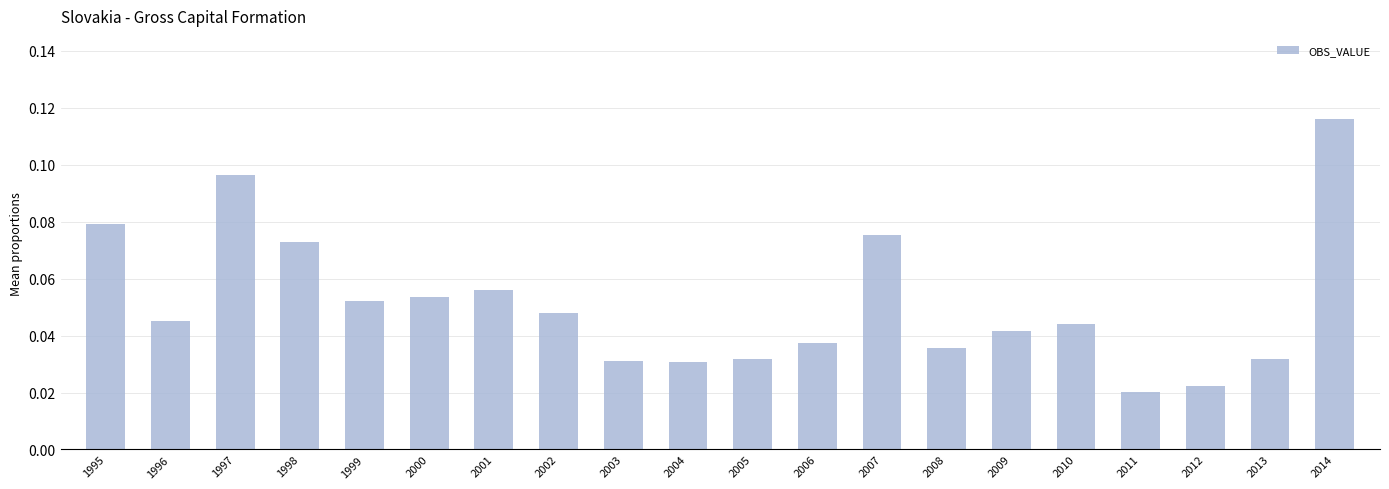

Which category has the highest value across all series?

2014